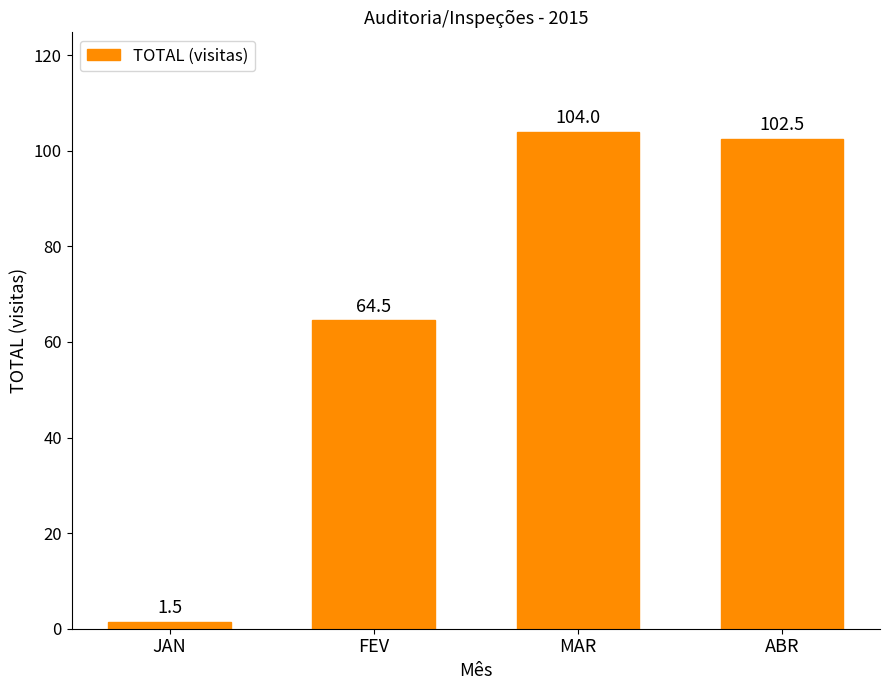

At which category does the chart reach its peak across all series?

MAR